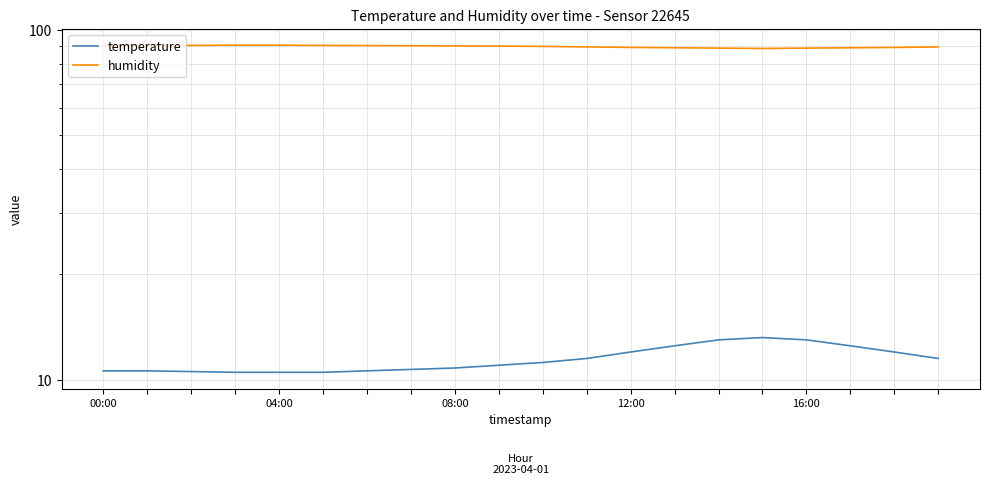

What is the difference between the second highest and second lowest values in the humidity series?

1.7